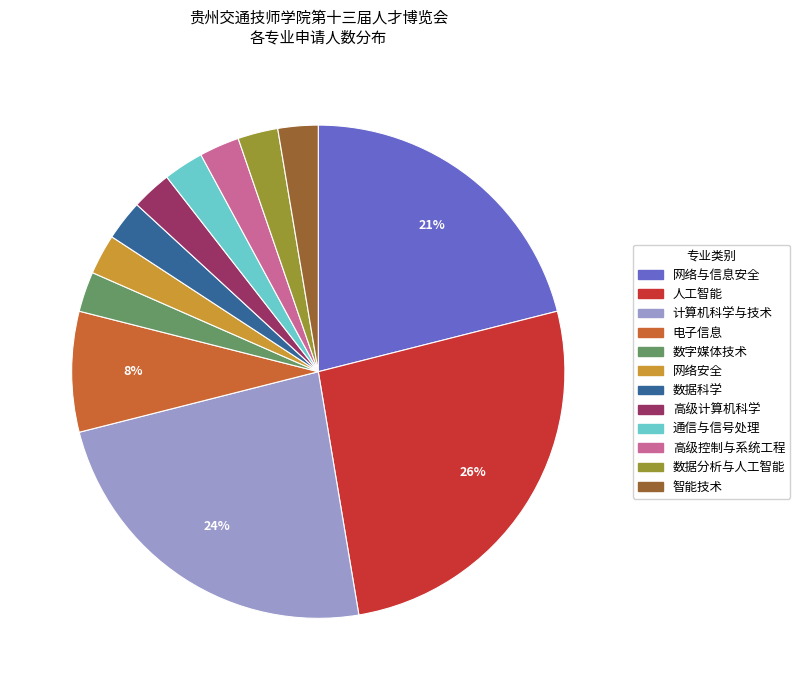

Combined, do 电子信息 and 通信与信号处理 account for over 50%?

No